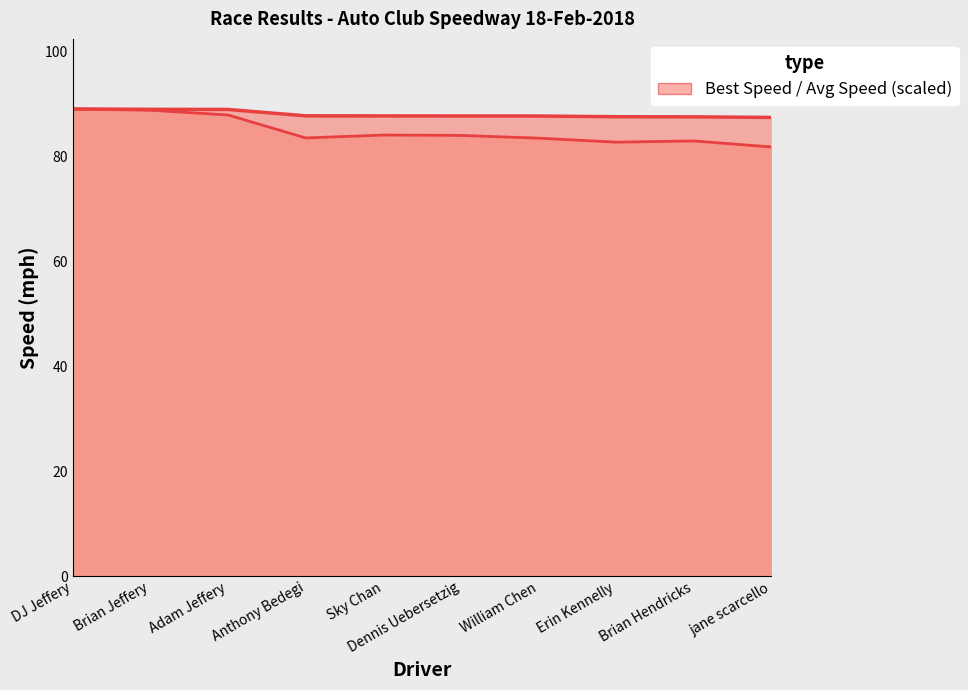

True or false: Total Time and Best Lap time intersect in this chart.

False